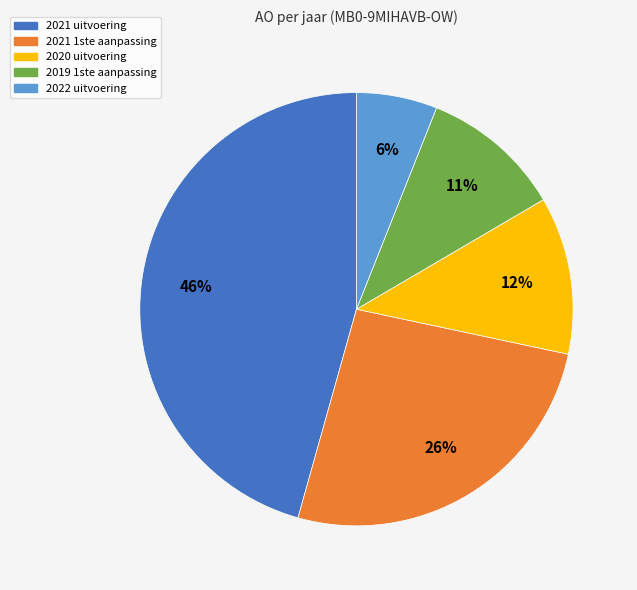

To the nearest percent, what is the difference between the largest and smallest slice percentages?

40%